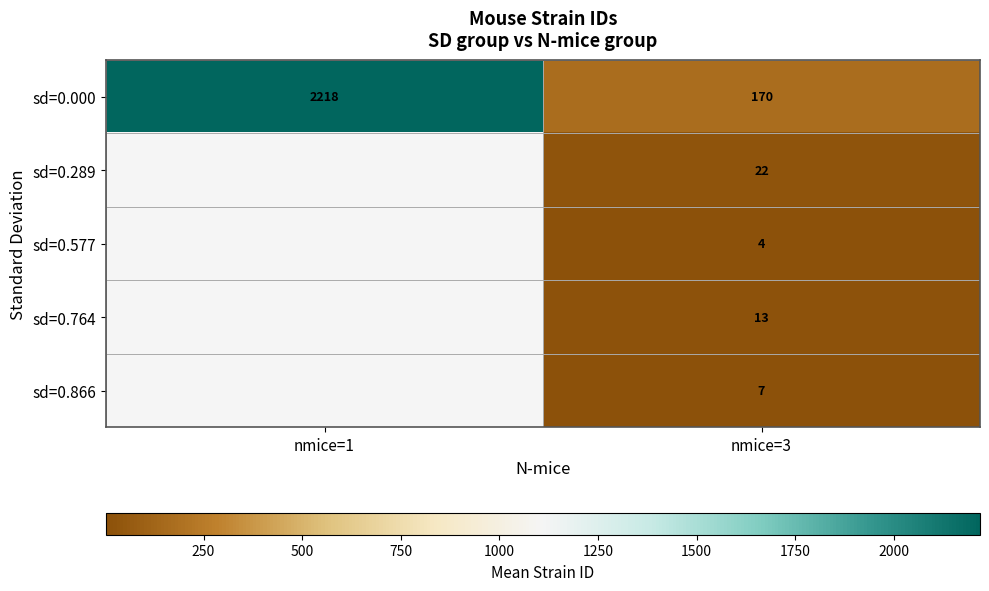

Which series has the largest total across all categories?

sd=0.000